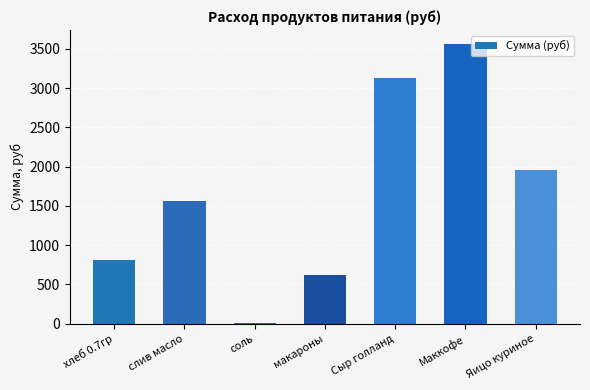

The chart shows a value of 623.0 at макароны. True or false?

True